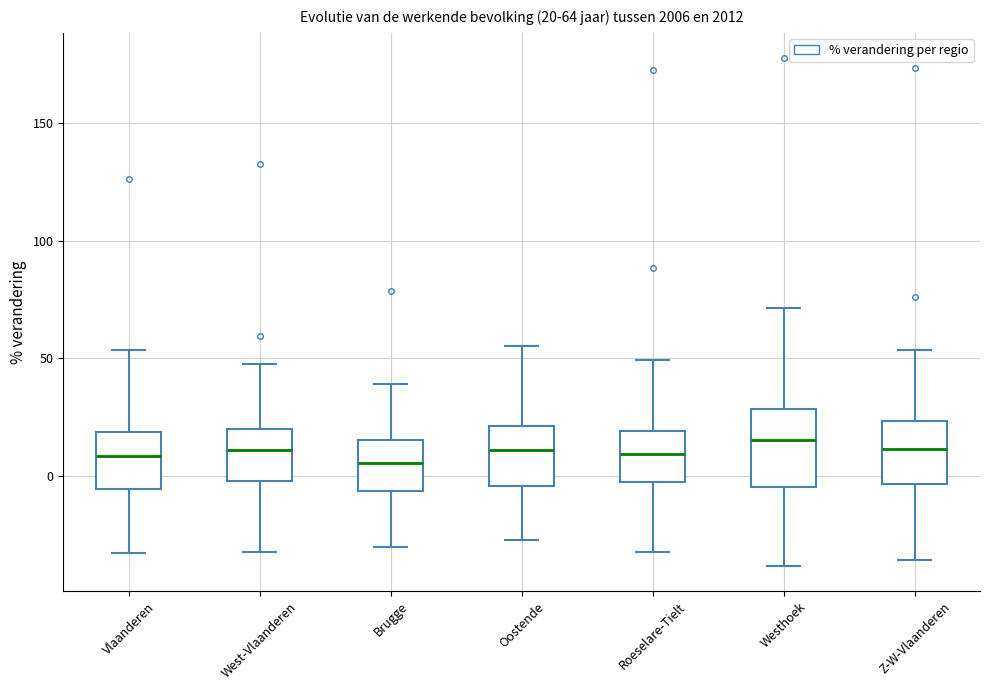

Which box is the tallest, from its lower edge to its upper edge?

Westhoek